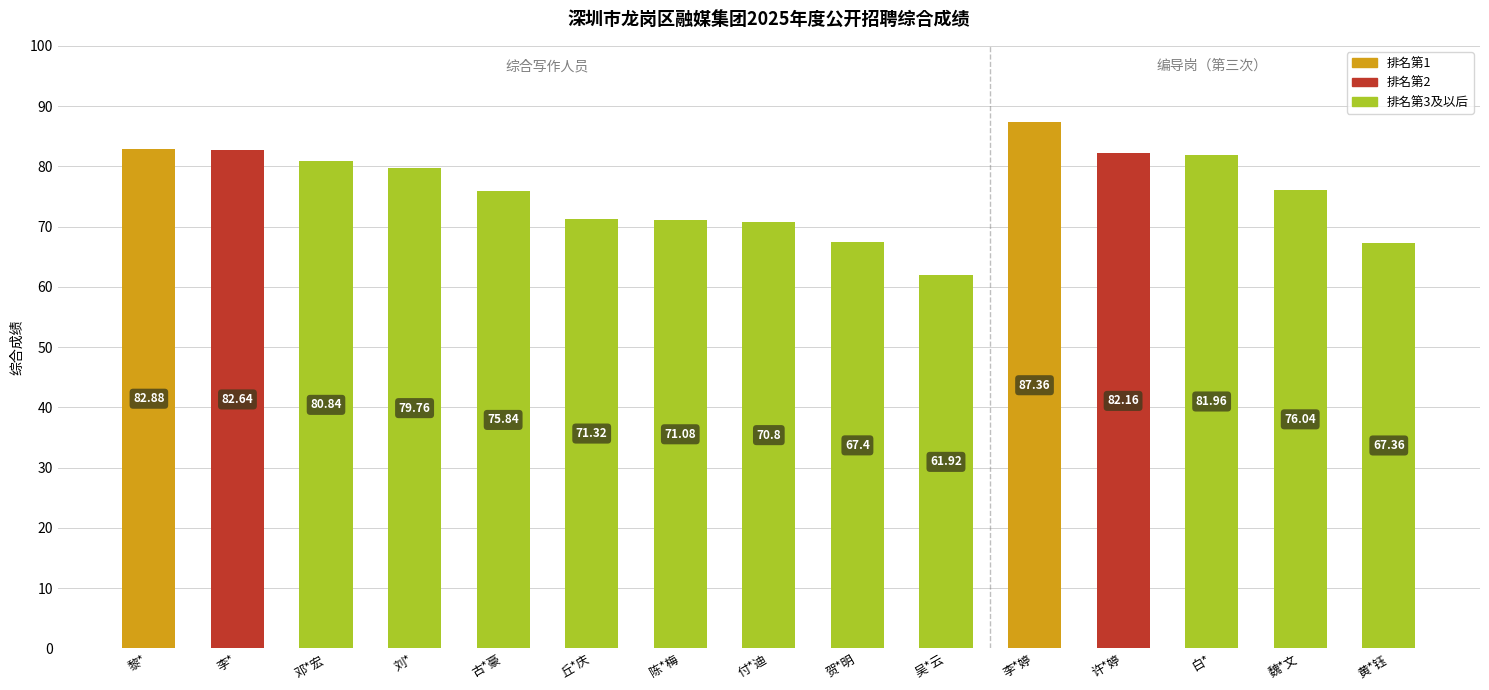

What is the approximate value at 白*?

82.0